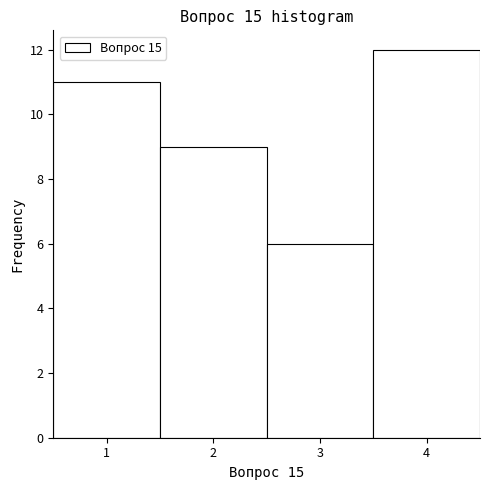

Over which range of the x-axis is the bar tallest?

3.5 to 4.5